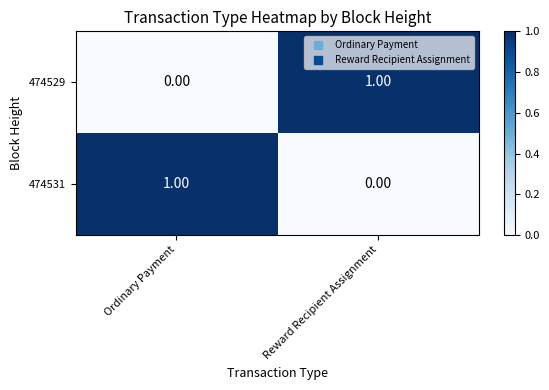

Rank the categories by 474531 value from lowest to highest.

Reward Recipient Assignment, Ordinary Payment